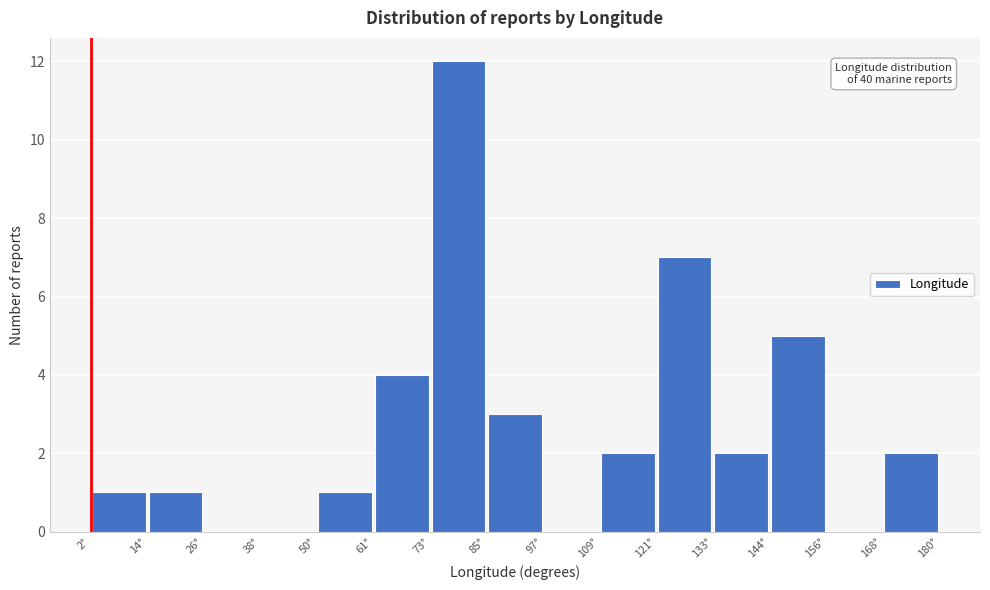

Over which range of the x-axis is the bar tallest?

74 to 86